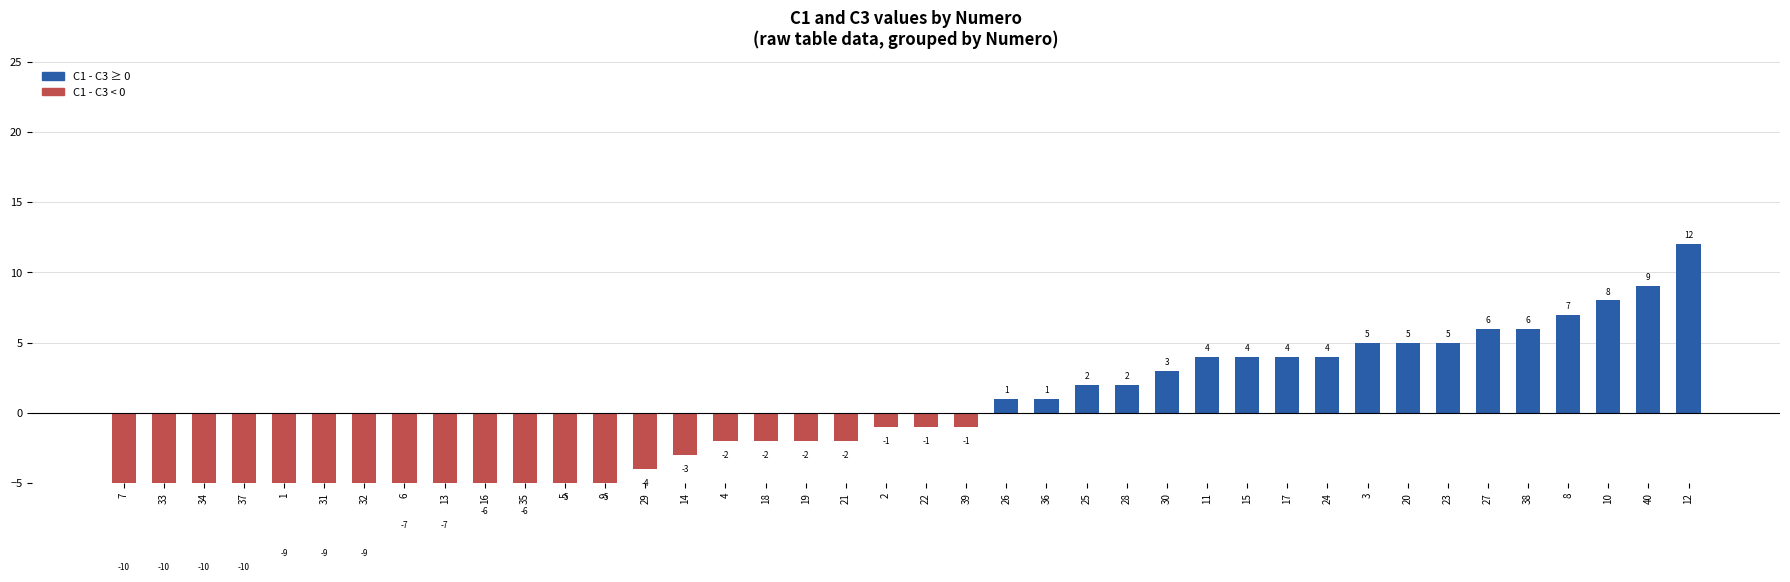

Reading left to right, transcribe all the data shown in this chart.

-10	-10	-10	-10	-9	-9	-9	-7	-7	-6	-6	-5	-5	-4	-3	-2	-2	-2	-2	-1	-1	-1	1	1	2	2	3	4	4	4	4	5	5	5	6	6	7	8	9	12